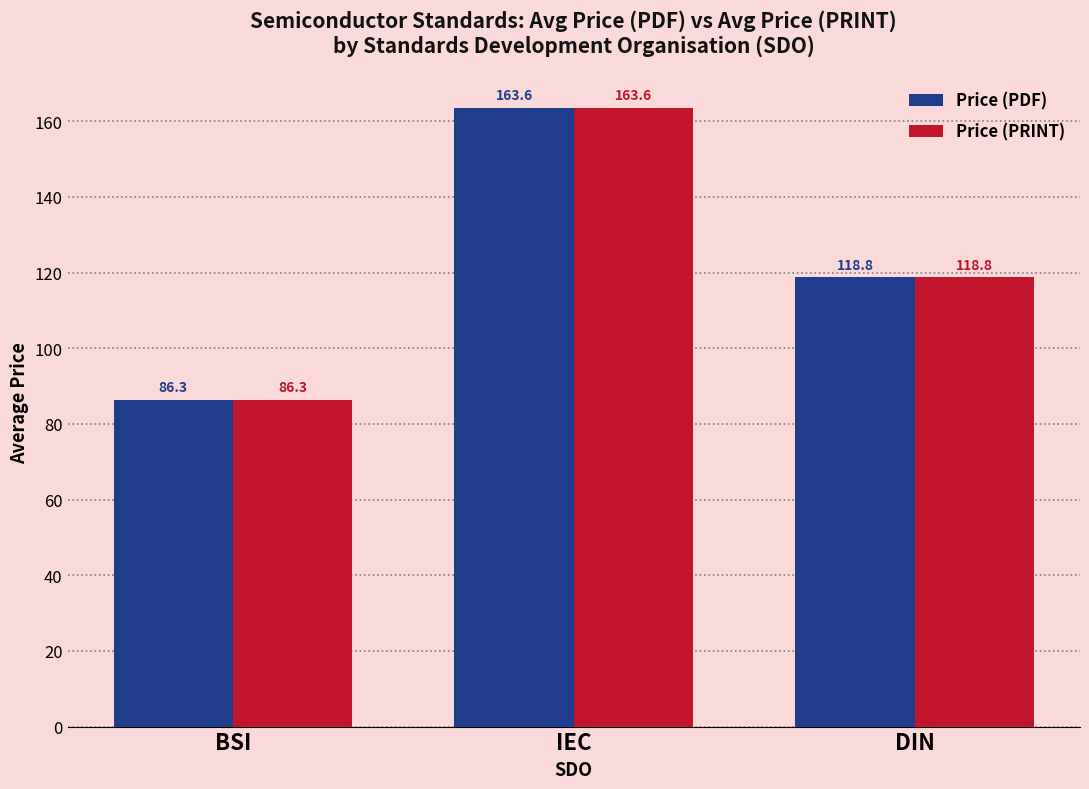

Reading right to left, list all the values displayed in this chart.

Price (PDF): 118.8	163.6	86.3
Price (PRINT): 118.8	163.6	86.3